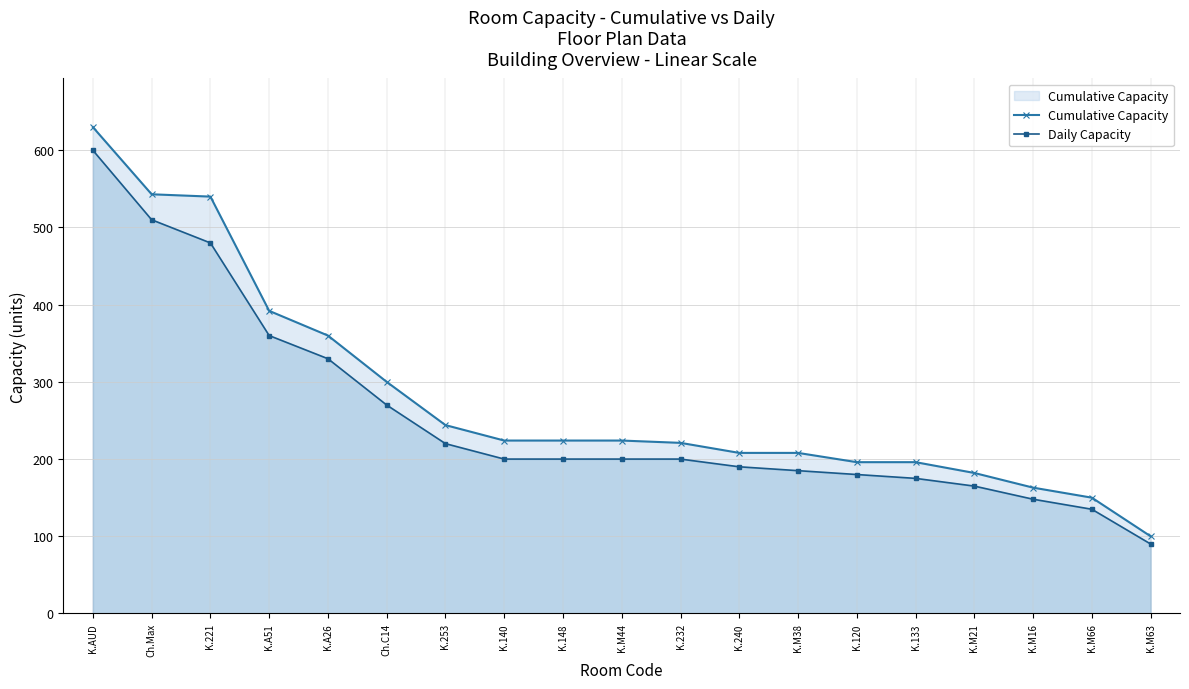

Between K.221 and K.A51, which series saw the biggest shift?

Cumulative Capacity